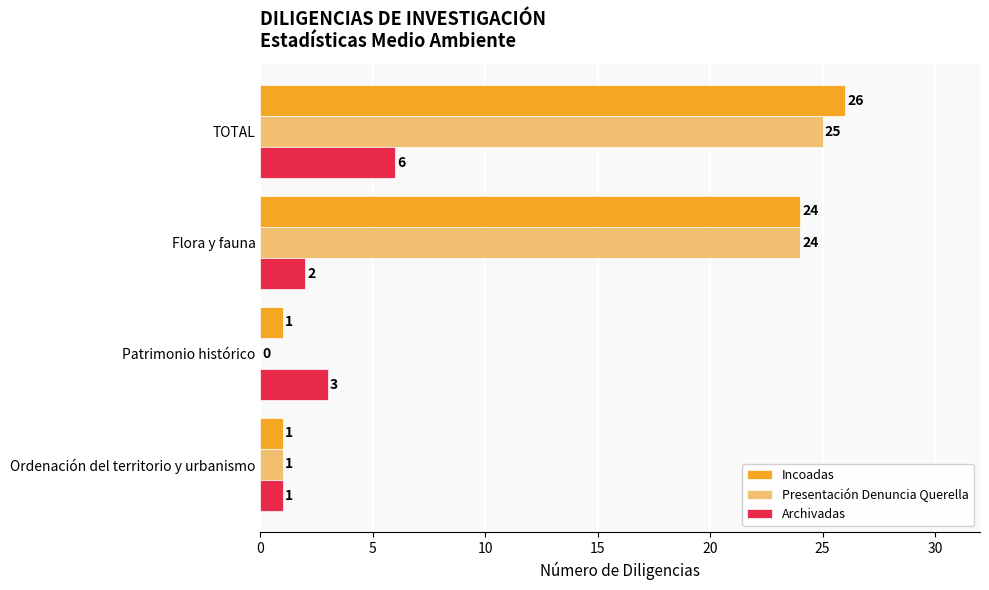

At which label is Archivadas closest to 3?

Patrimonio histórico